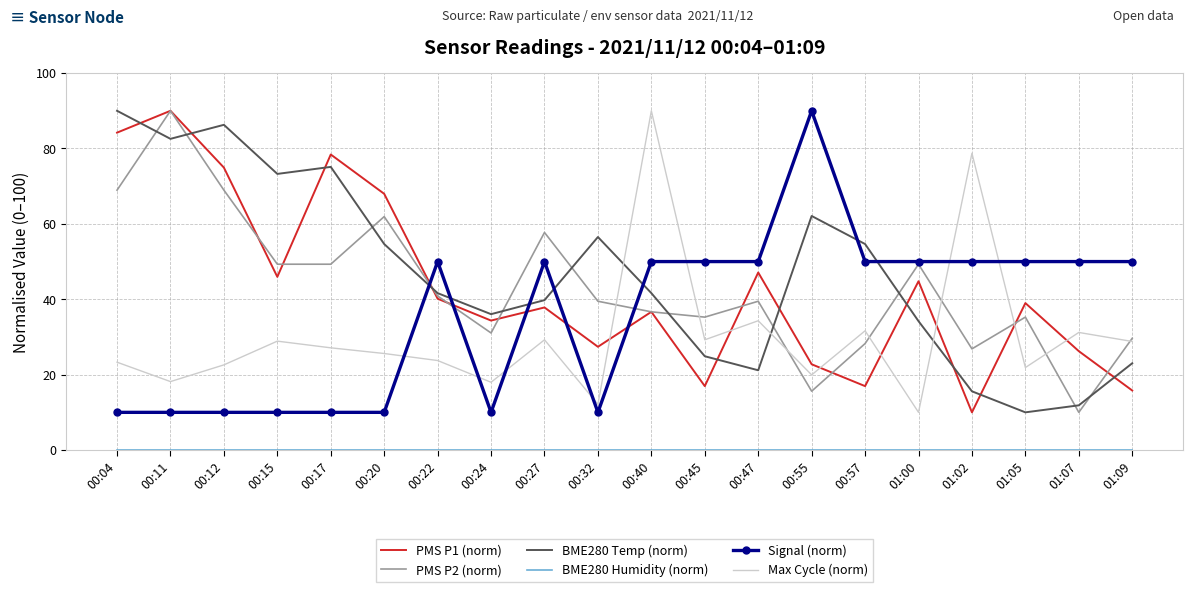

After their last crossing, which series has the higher values: PMS P1 (norm) or Signal (norm)?

Signal (norm)